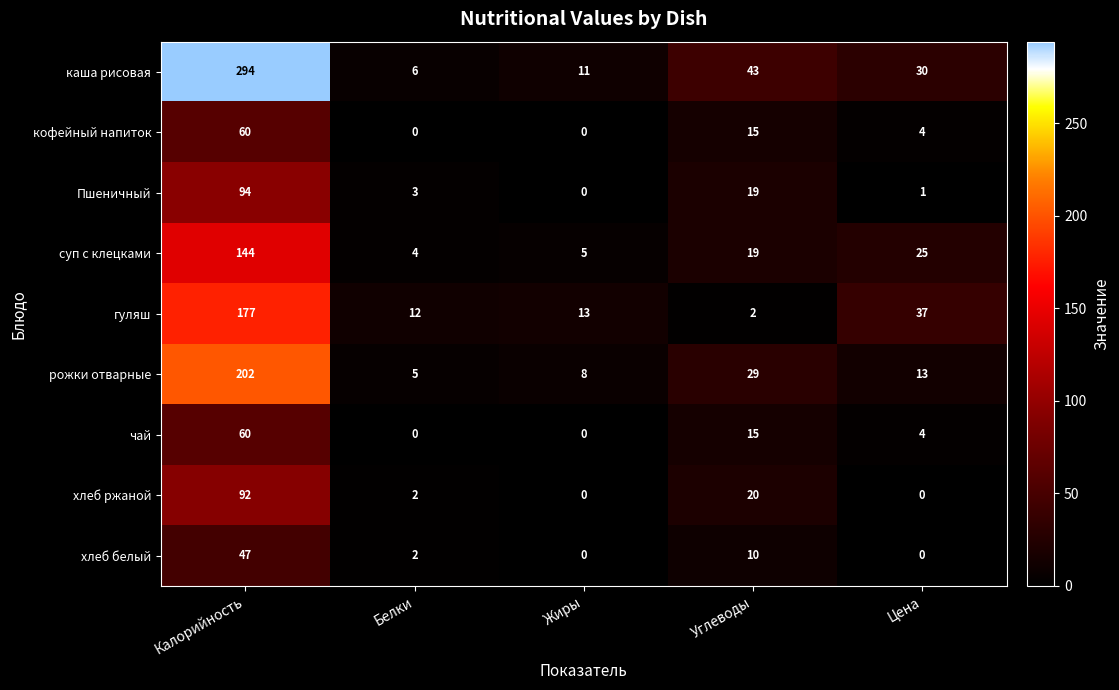

Is it true that чай equals 15 at Углеводы?

True